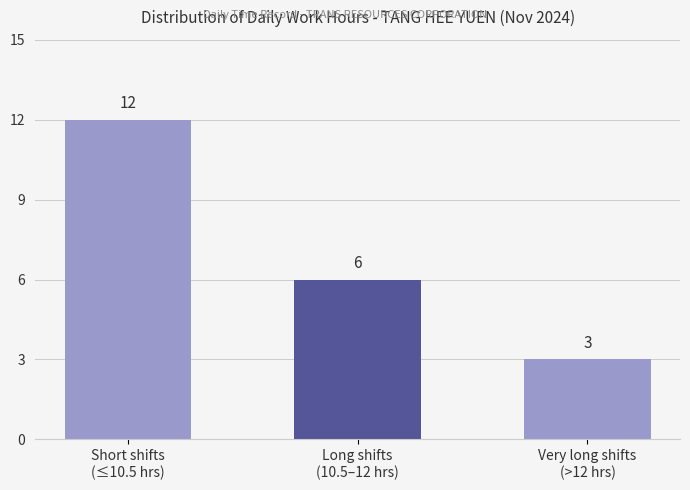

Rank the categories by value from highest to lowest.

Short shifts
(≤10.5 hrs), Long shifts
(10.5–12 hrs), Very long shifts
(>12 hrs)